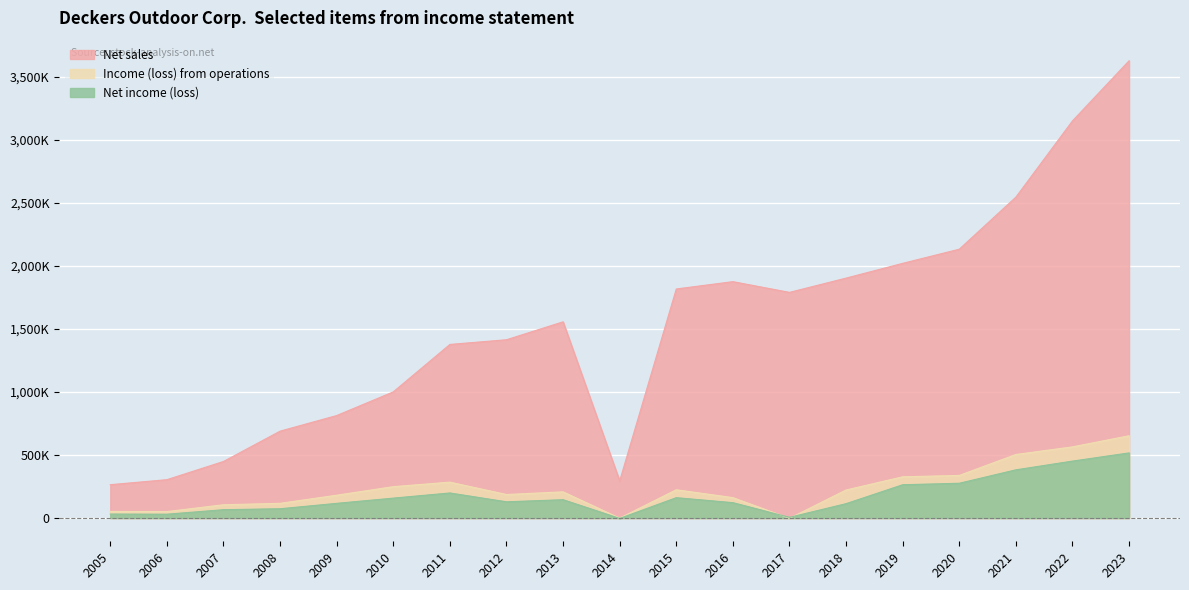

Which series has the largest total across all categories?

Net sales